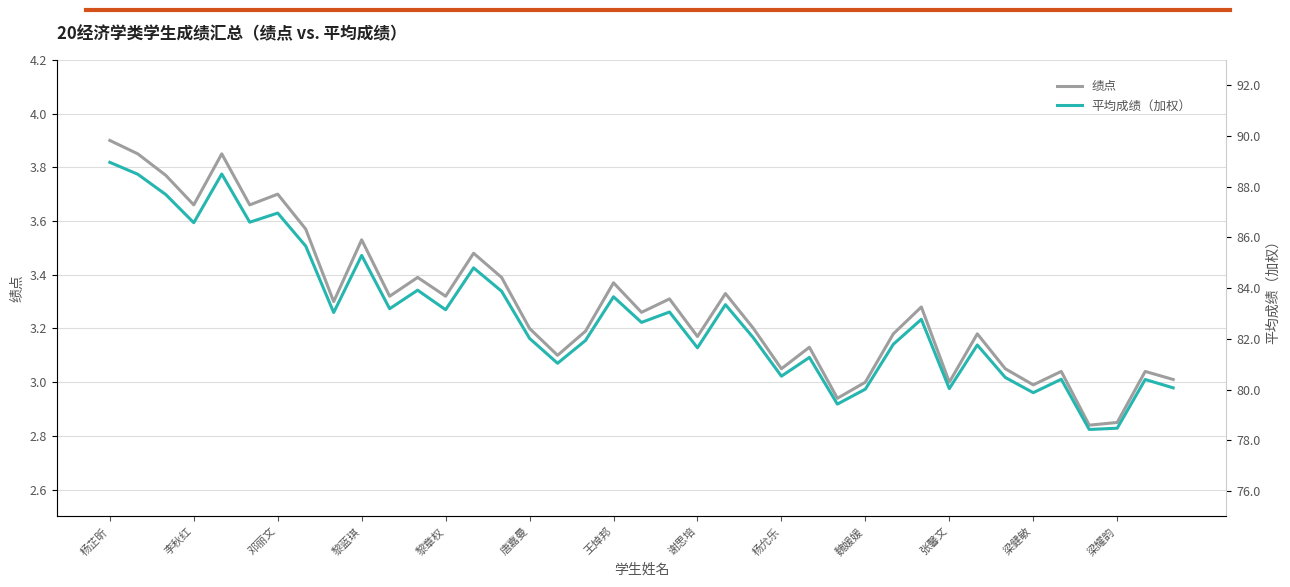

How many series are shown in this chart?

2